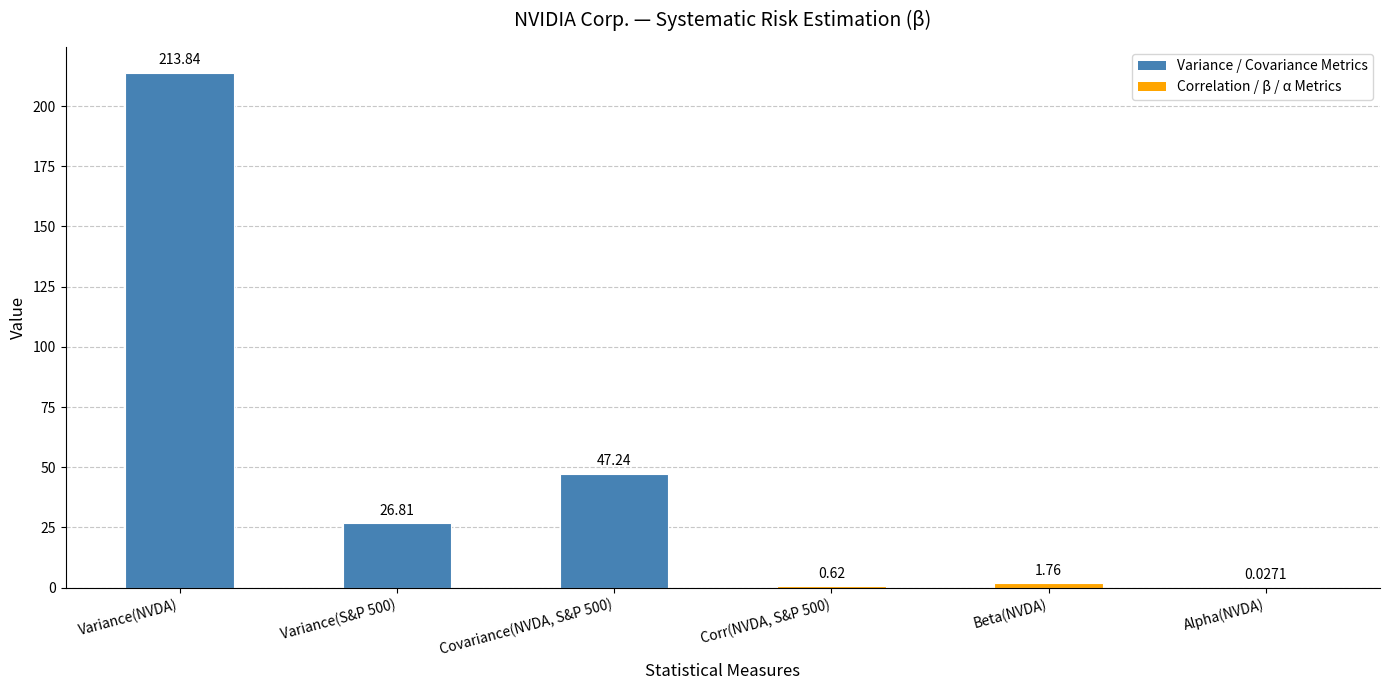

What is the sum of all values?

290.3